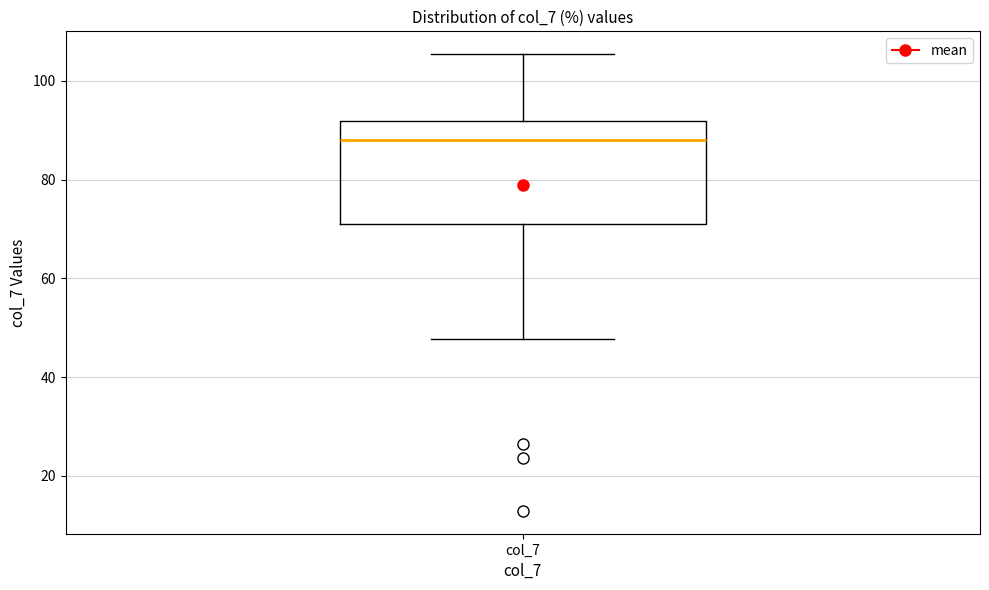

Read this box plot against the y-axis: the position of the median line, the range covered by the box, and the ends of both whiskers. The values are not printed on the chart, so give them approximately, as read against the axis.

median 88, box 72 to 92, whiskers 48 to 106